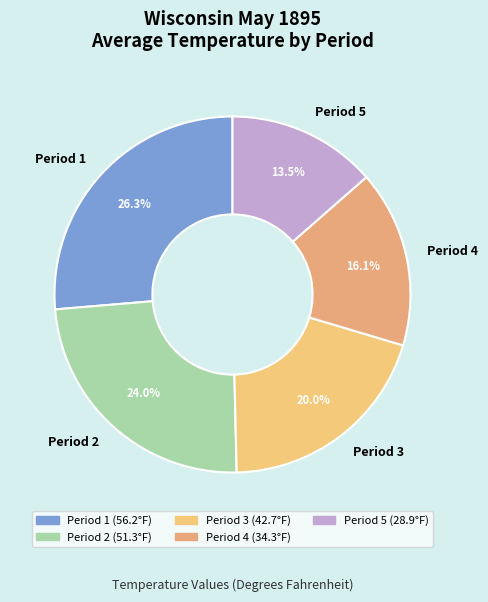

Rank the categories by value from lowest to highest.

Period 5, Period 4, Period 3, Period 2, Period 1